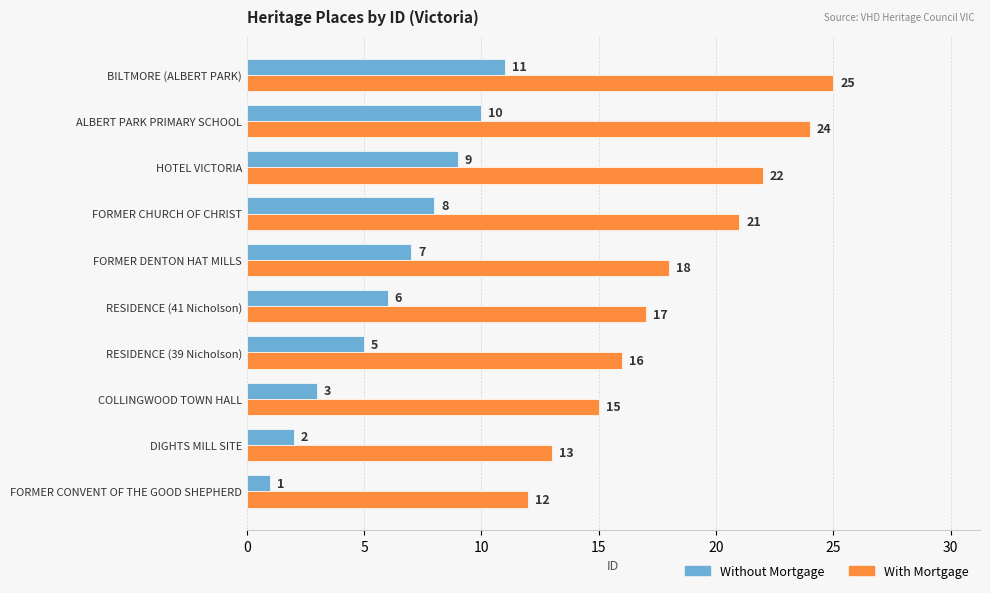

Where is Without Mortgage nearest to the value 6?

RESIDENCE (41 Nicholson)